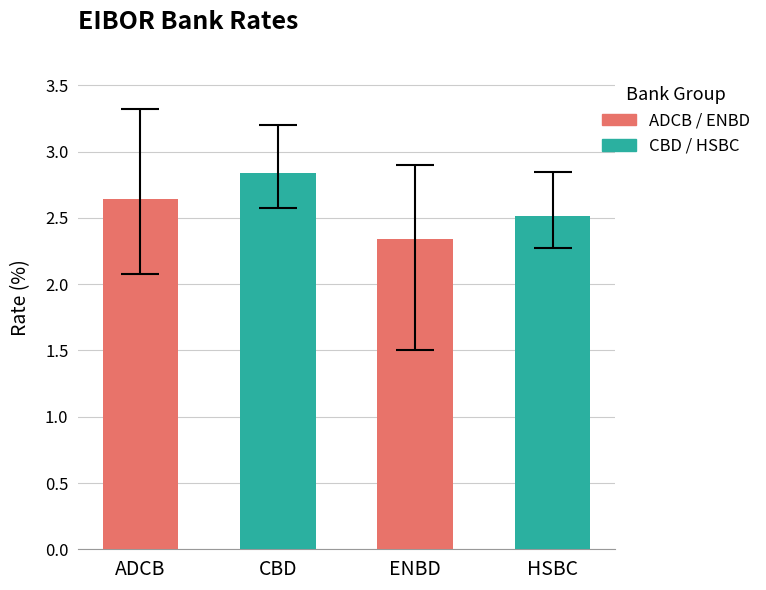

Between ADCB and HSBC, which is larger?

ADCB